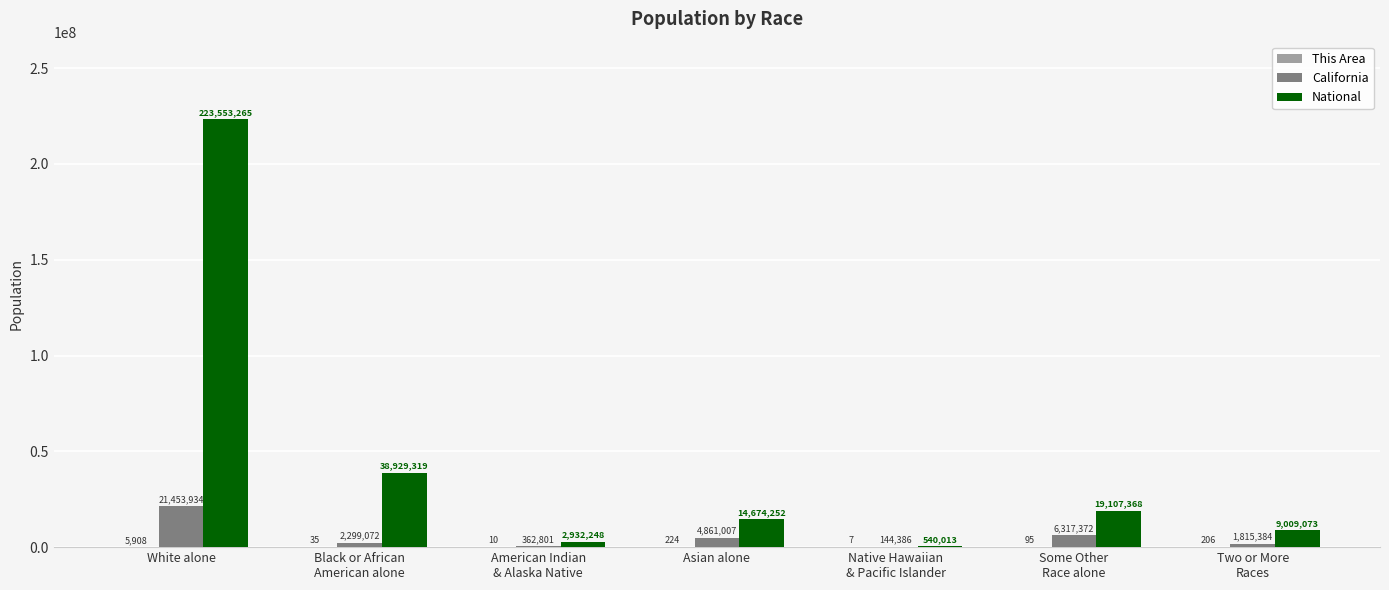

Which series changed the most between Asian alone and Some Other
Race alone?

National